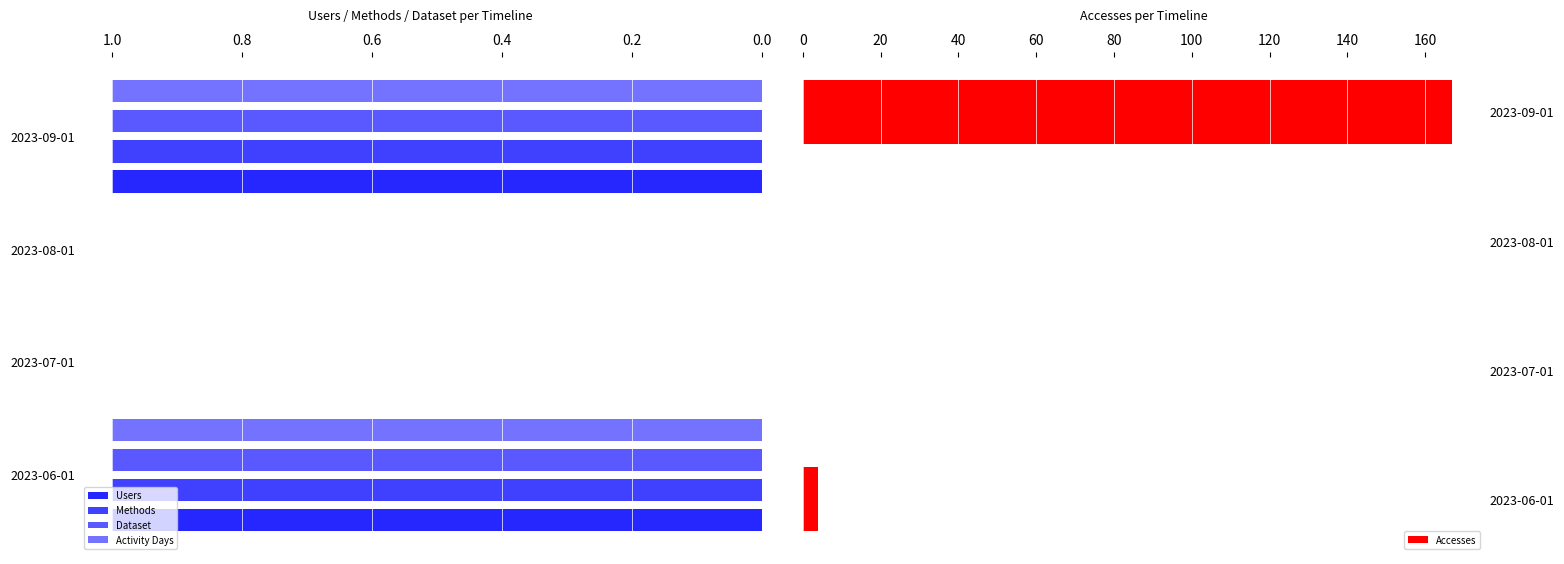

The value of Accesses at 2023-07-01 is 94. True or false?

False